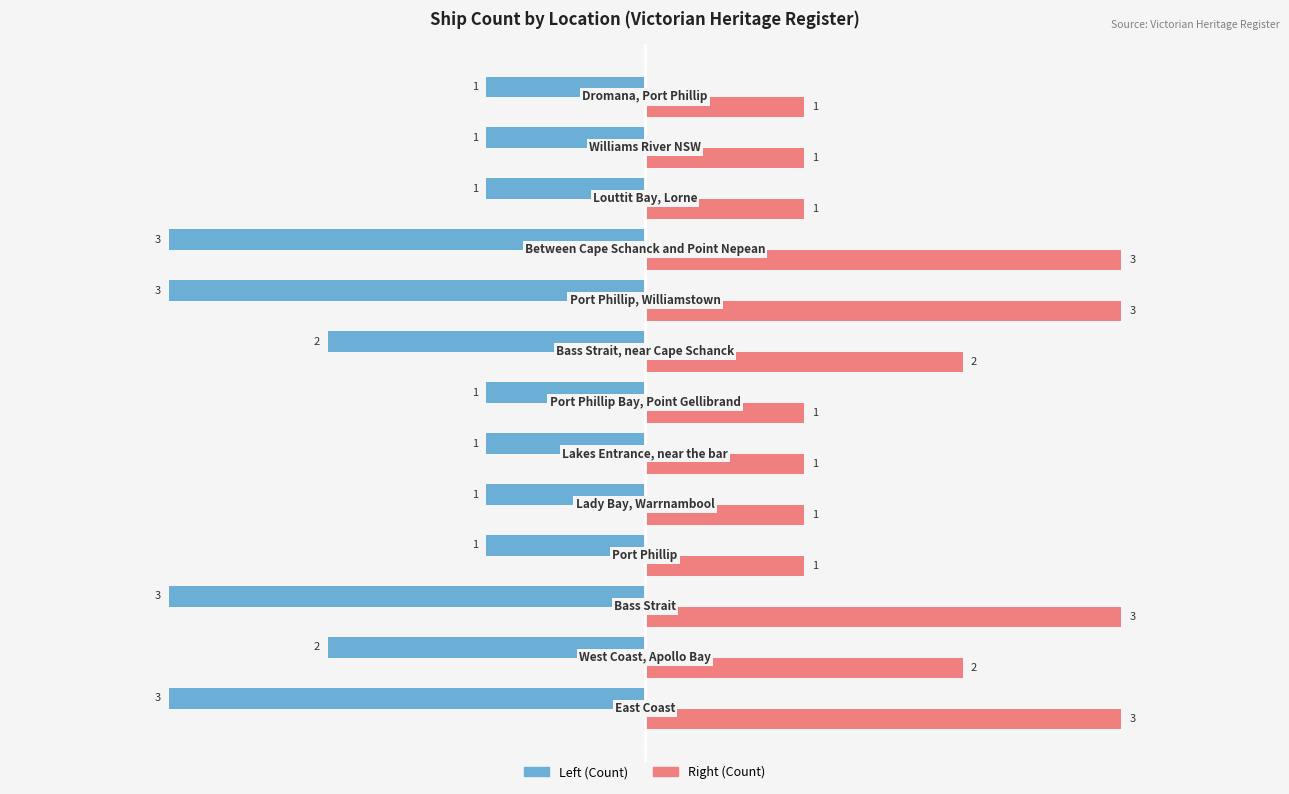

What is the greatest value displayed?

3